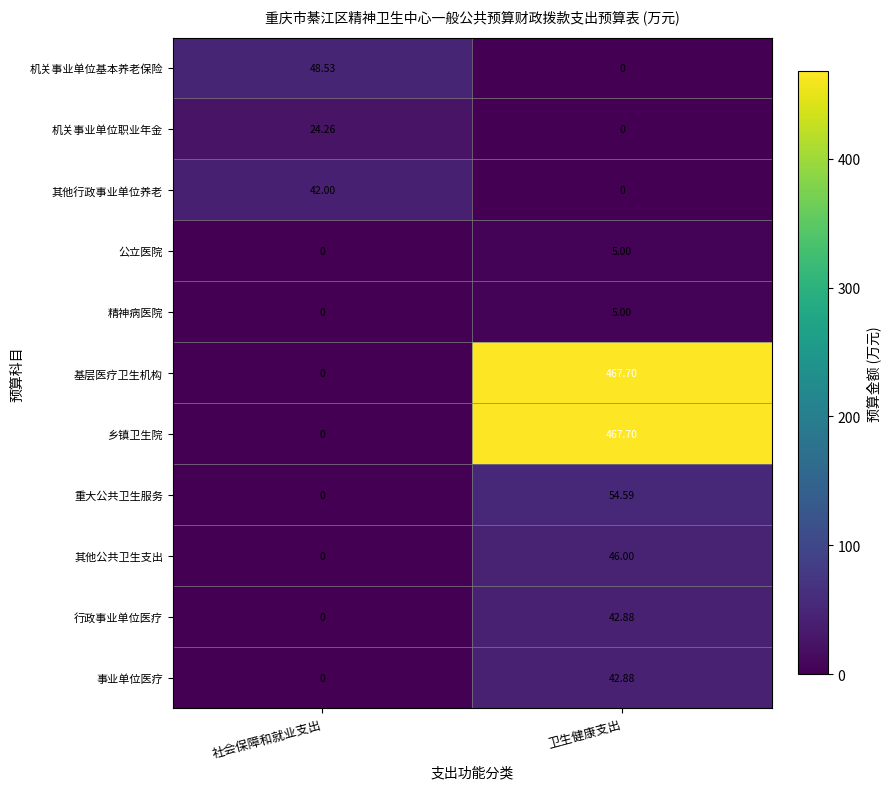

Is the value of 事业单位医疗 at 卫生健康支出 greater than the value of 重大公共卫生服务 at 社会保障和就业支出?

Yes